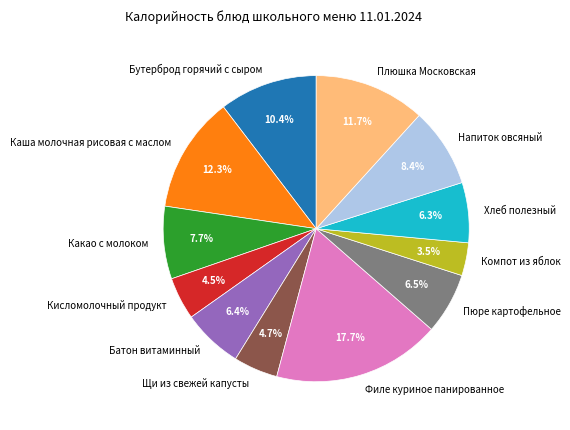

Which category has the biggest portion of the pie?

Филе куриное панированное